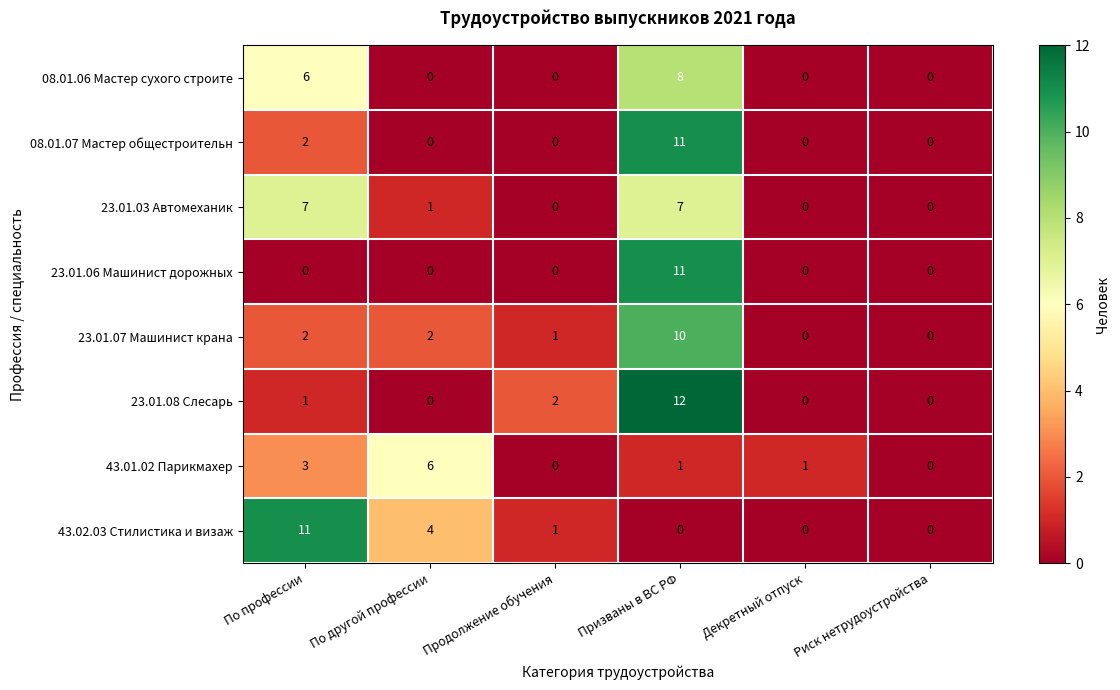

Which series has the largest range (max minus min)?

23.01.08 Слесарь